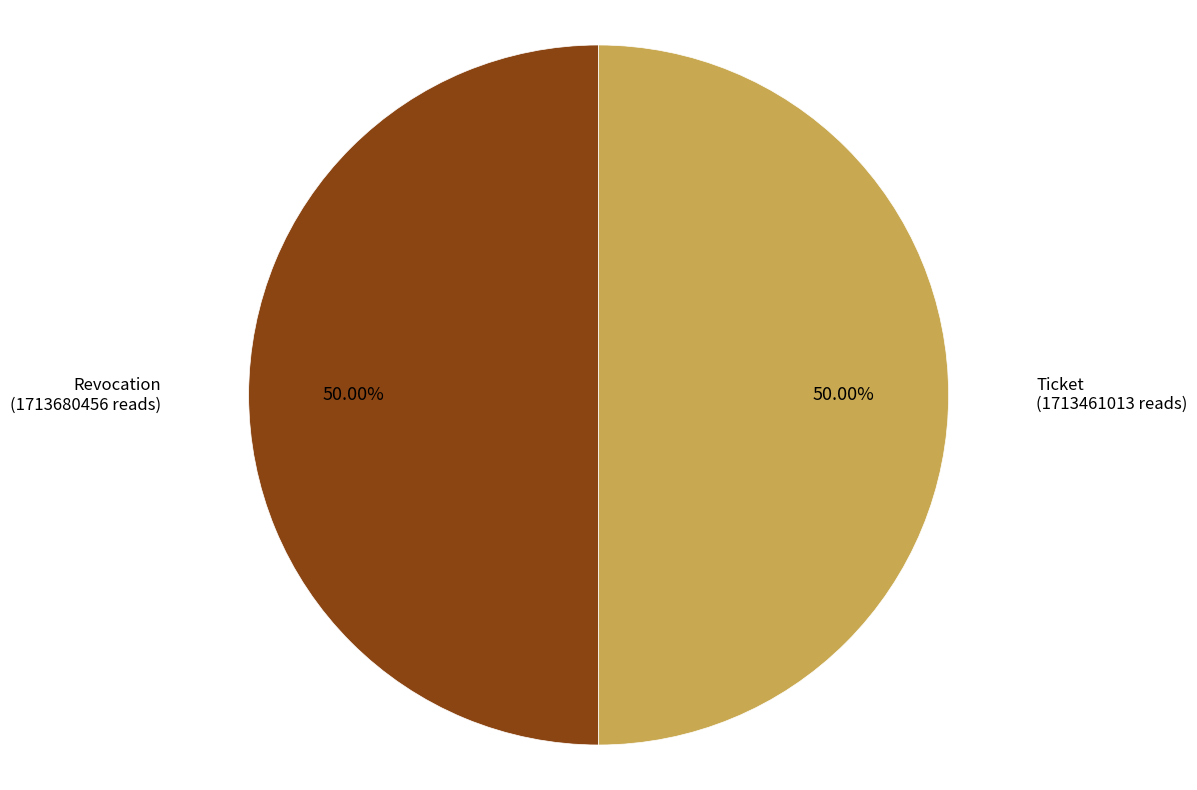

To the nearest percent, what percentage of the pie is Revocation?

50%